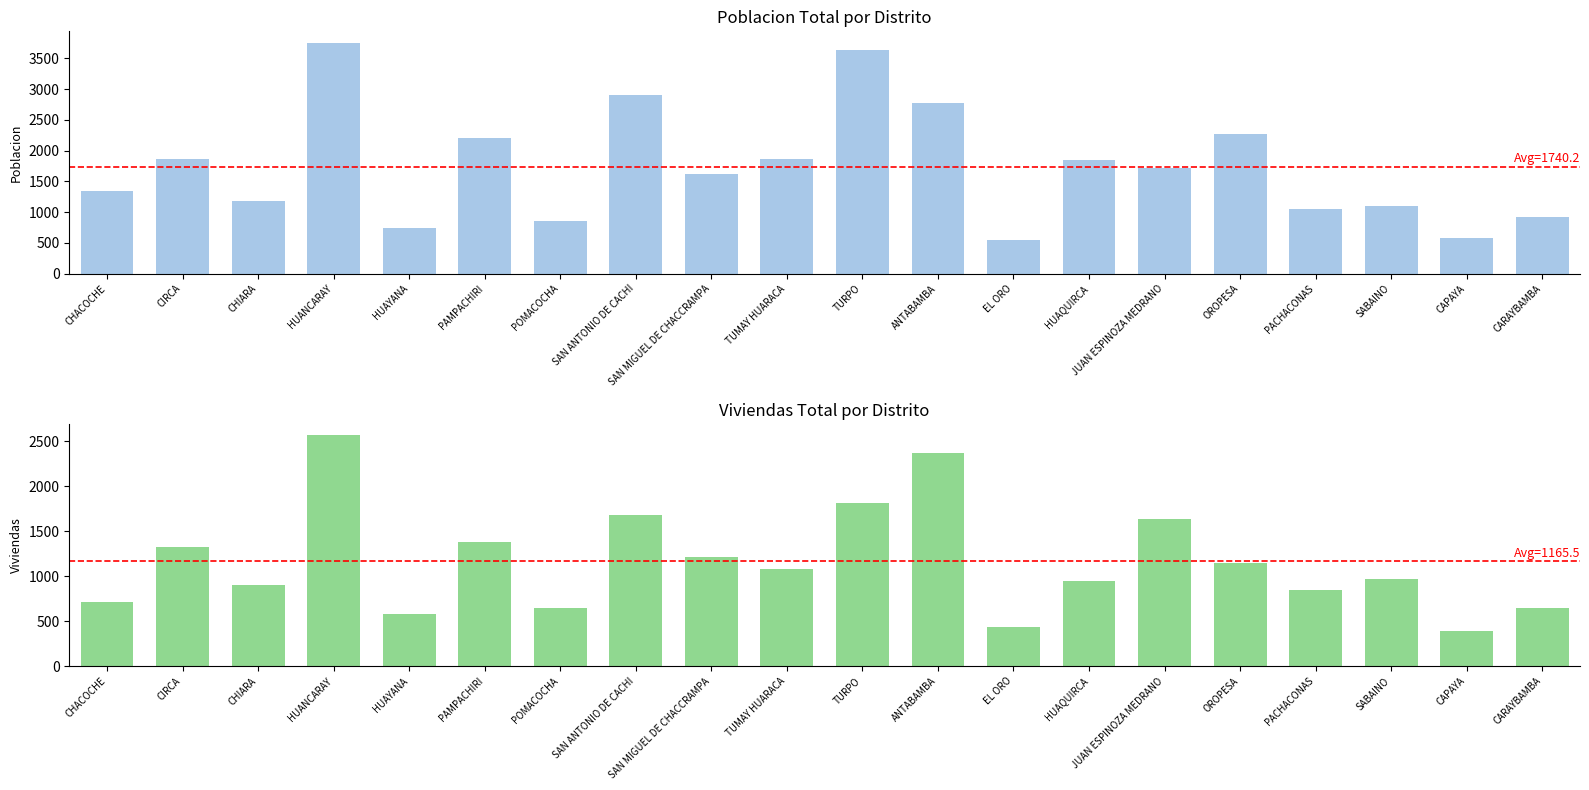

What is the label of the 19th bar from the right?

CIRCA